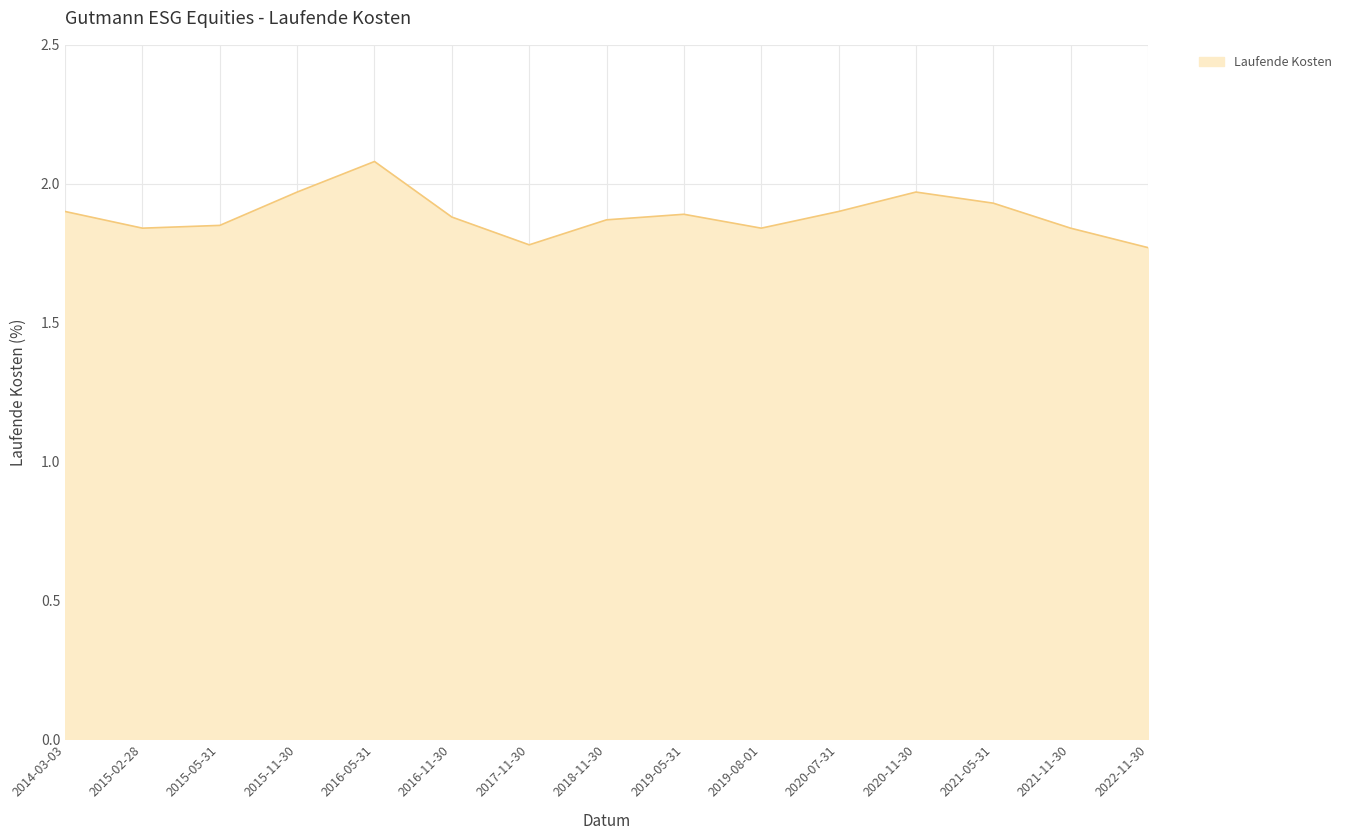

Where is the first local maximum?

2016-05-31